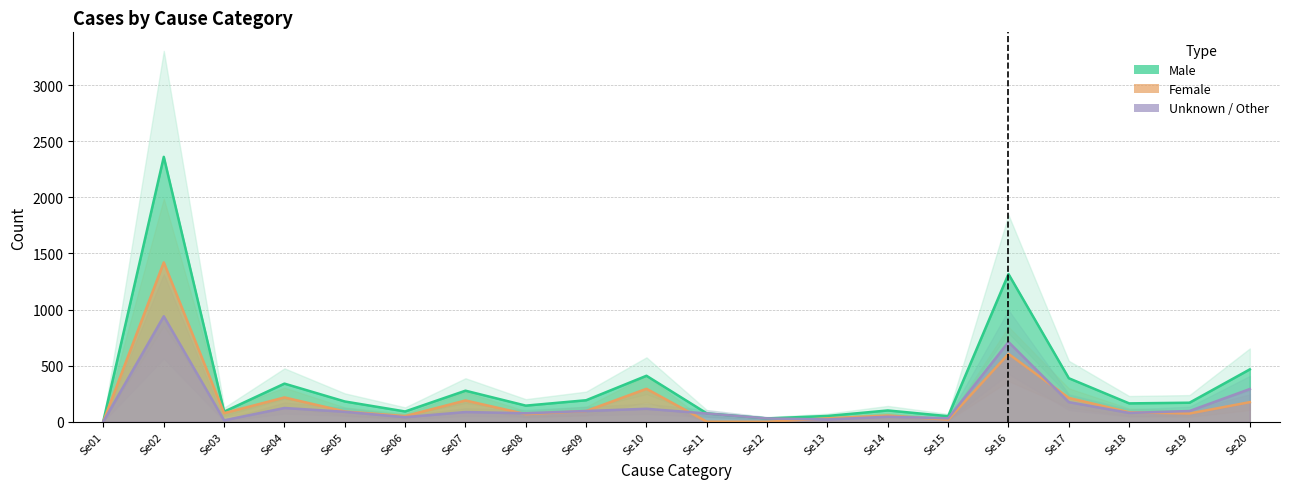

The value of Male at Se11 is 75. True or false?

True